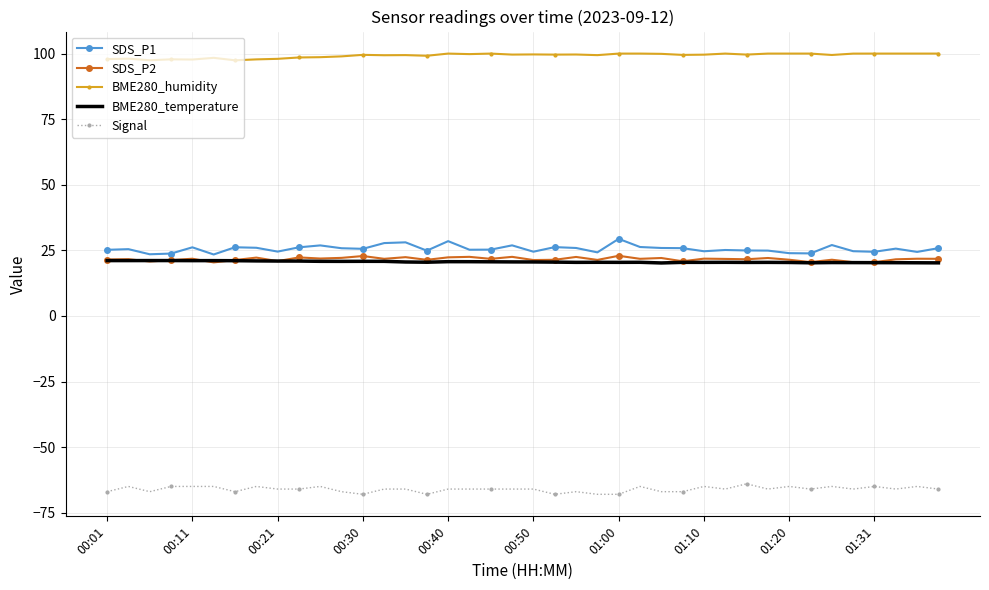

What is the minimum value shown in the chart?

-68.0